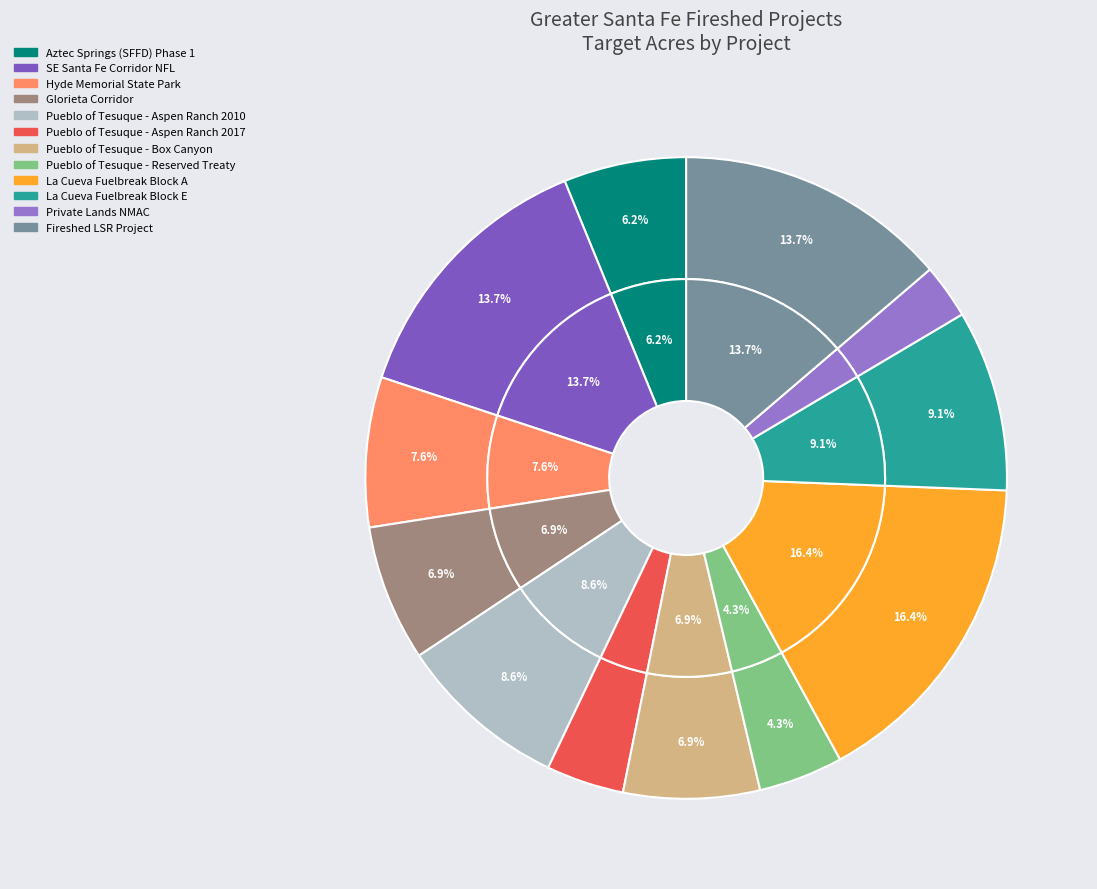

Does Fireshed LSR Project account for over 50% of the chart?

No